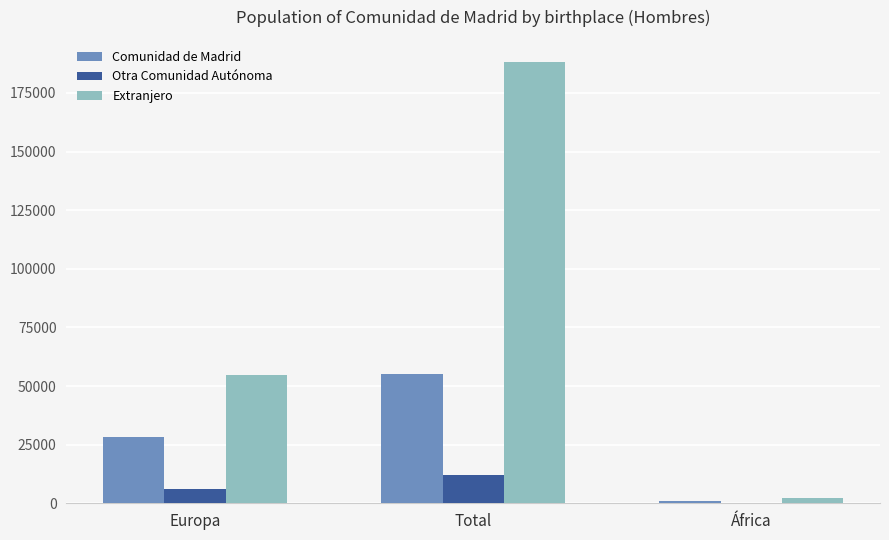

Which series changed the most between Total and África?

Extranjero